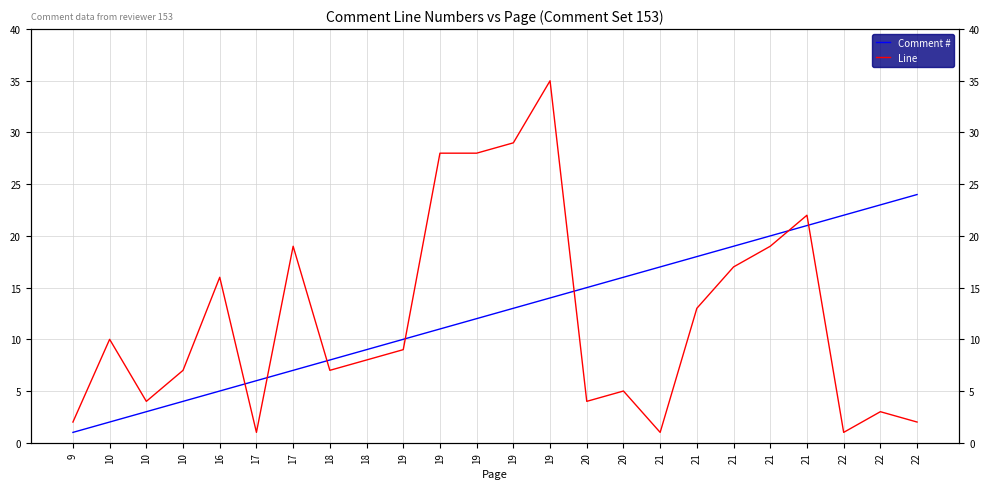

How many data points in Comment # are above 13?

11